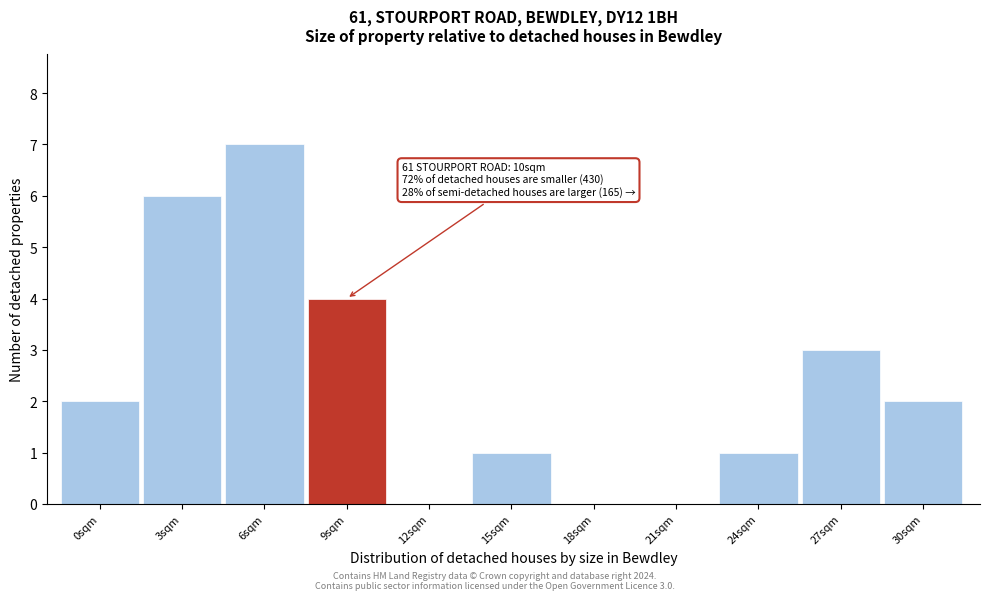

Reading left to right, what are all the values shown in this chart?

0sqm=2	3sqm=6	6sqm=7	9sqm=4	12sqm=0	15sqm=1	18sqm=0	21sqm=0	24sqm=1	27sqm=3	30sqm=2